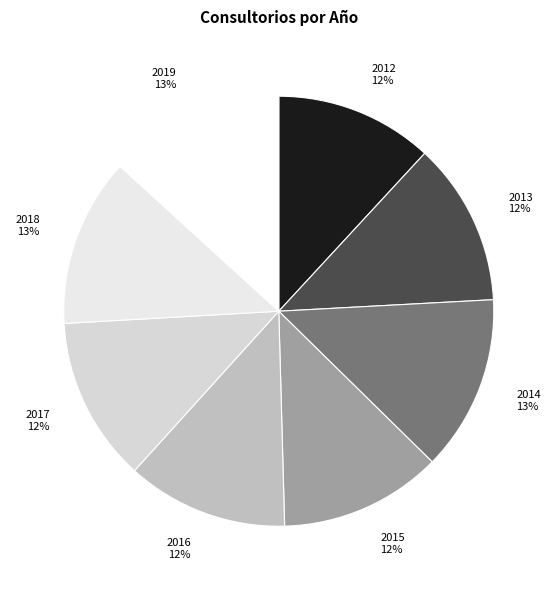

What percentage is the 2015 slice, to the nearest percent?

12%